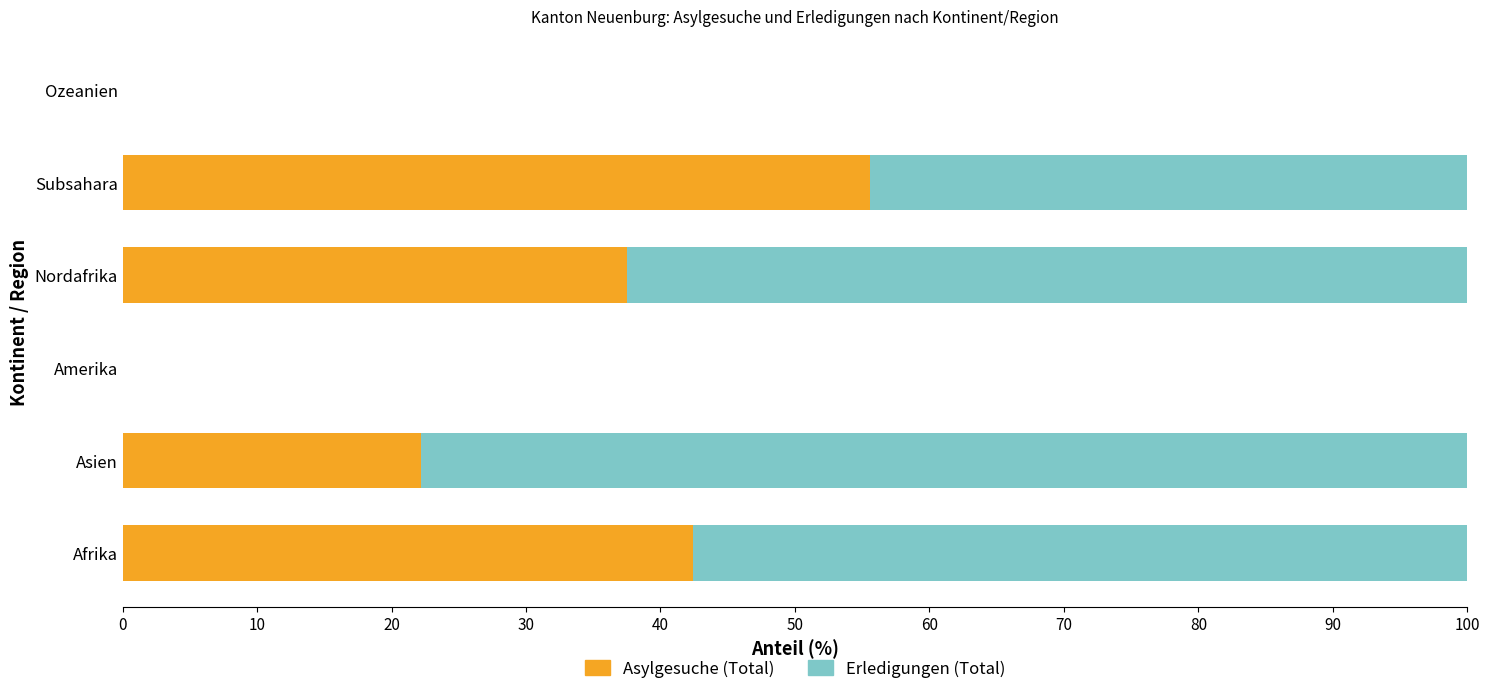

At which label is Asylgesuche (Total) closest to 27?

Asien